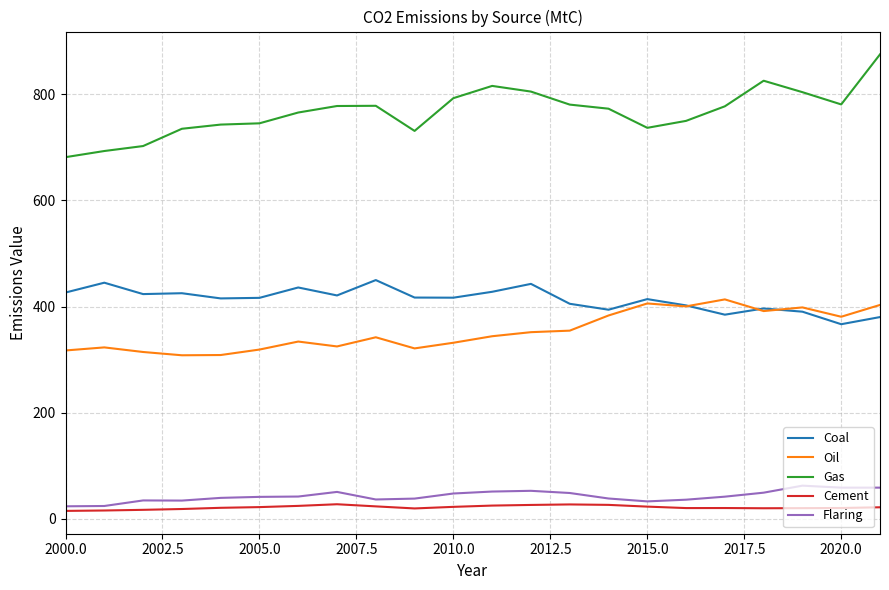

Does the chart display data point markers on the line(s)?

No